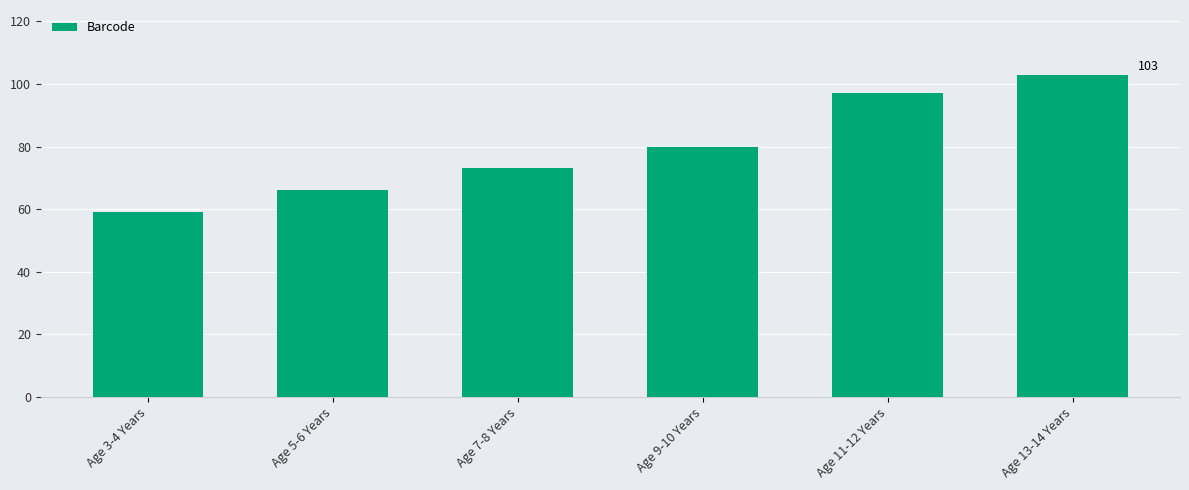

The chart shows a value of 66 at Age 5-6 Years. True or false?

True